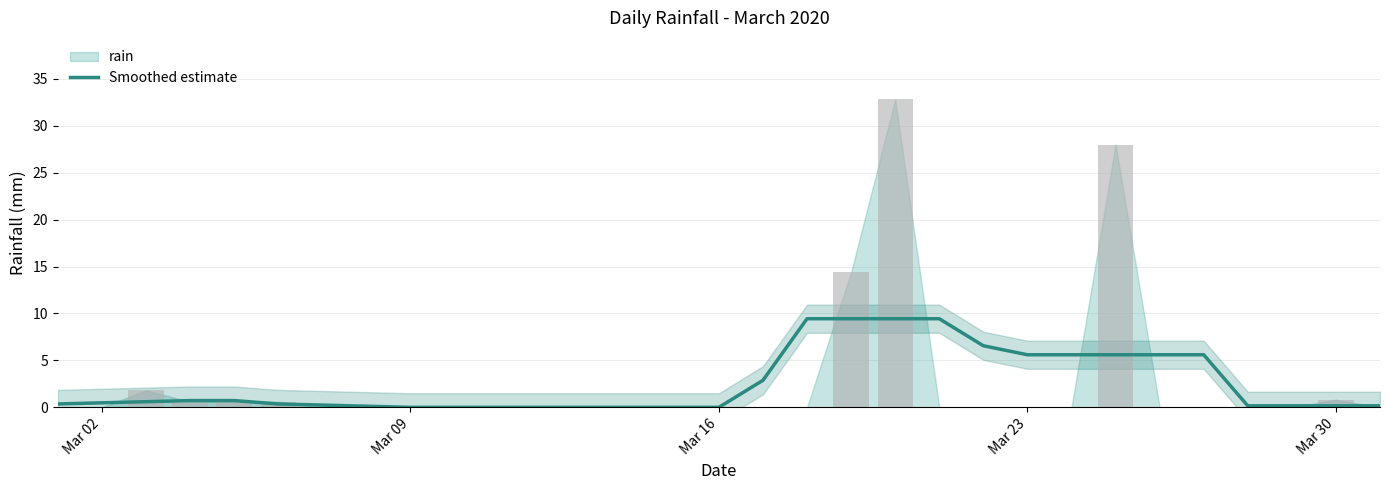

Reading left to right, transcribe all the data shown in this chart.

0.4	0.5	0.6	0.7	0.7	0.4	0.2	0.1	0.0	0.0	0.0	0.0	0.0	0.0	0.0	0.0	2.9	9.4	9.4	9.4	9.4	6.6	5.6	5.6	5.6	5.6	5.6	0.2	0.2	0.2	0.2